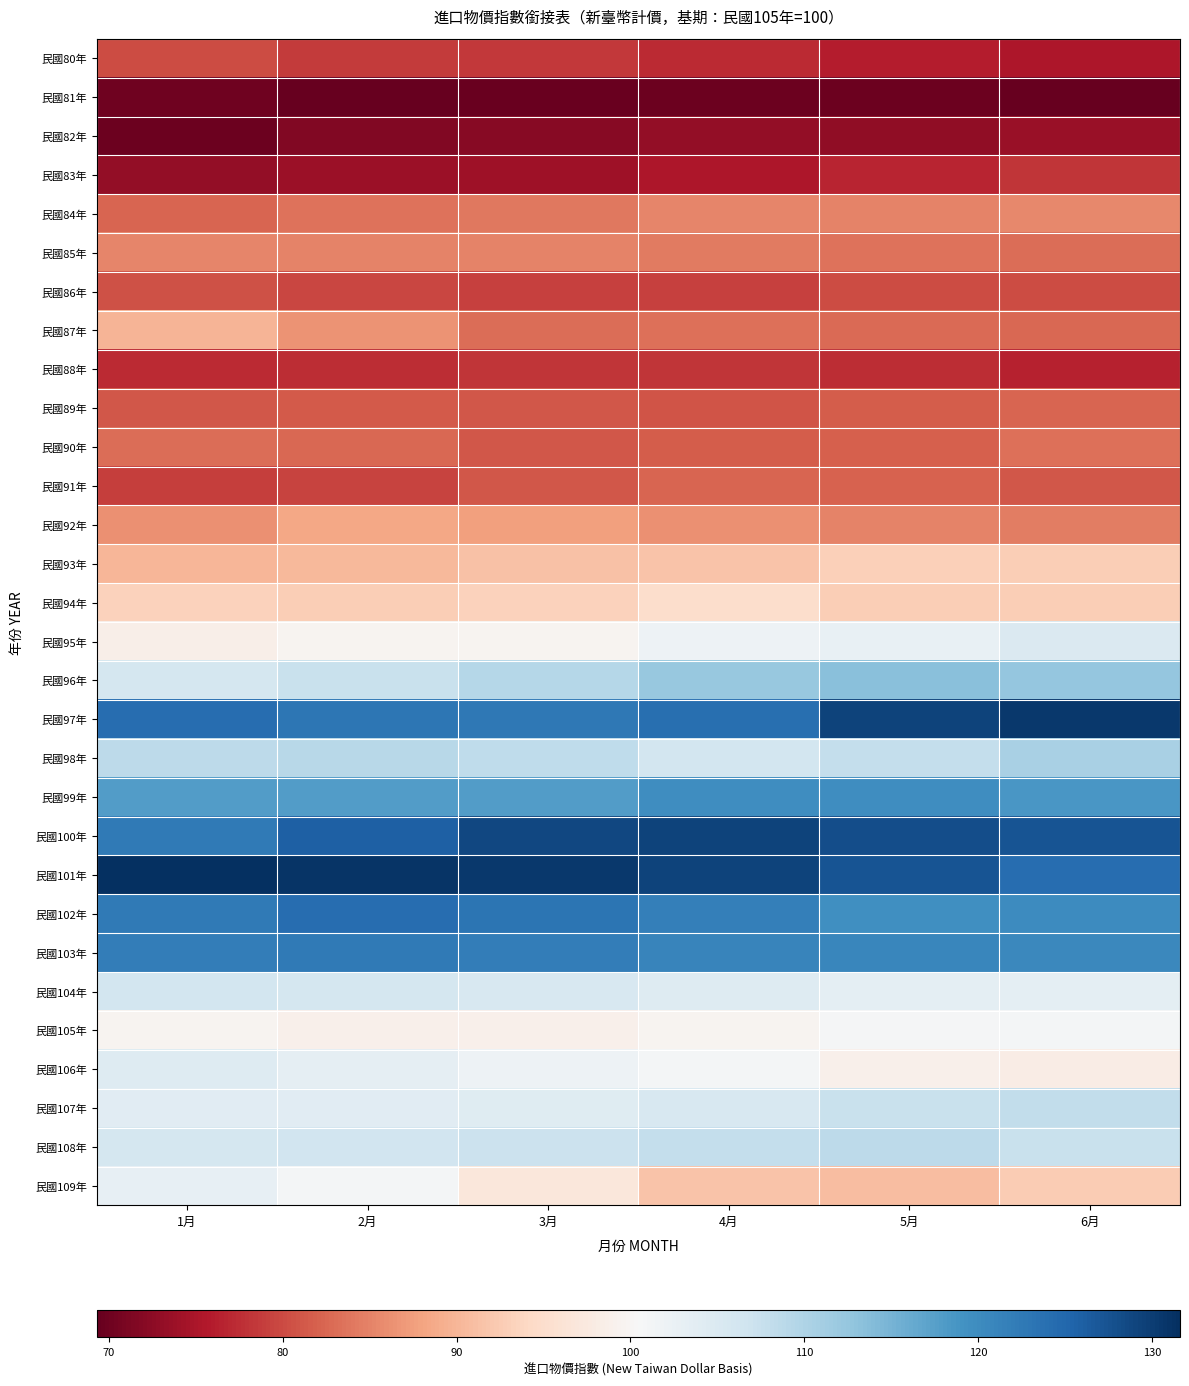

At which category does the chart reach its peak across all series?

1月